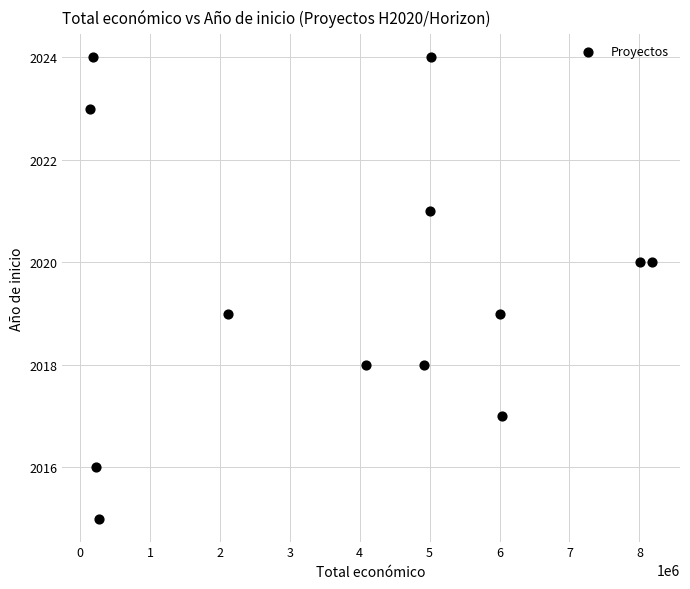

What is the range of X values (max minus min)?

8029214